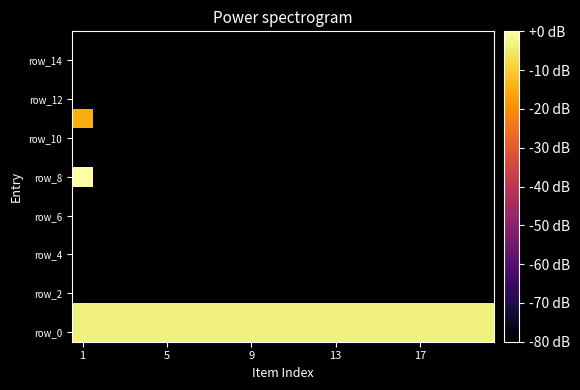

What is the minimum value shown in the chart?

-80.0